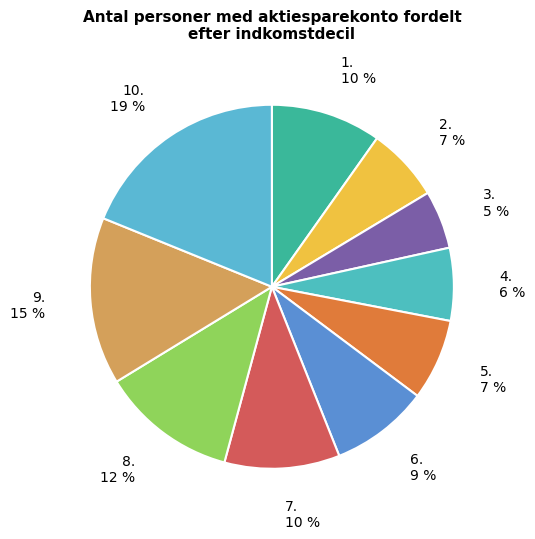

How many segments does this pie chart have?

10